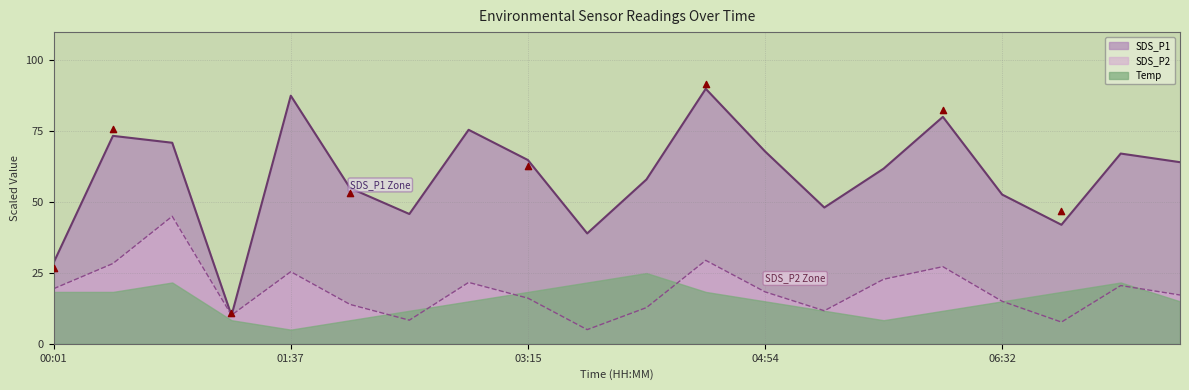

Which series reaches the minimum Y coordinate?

SDS_P2